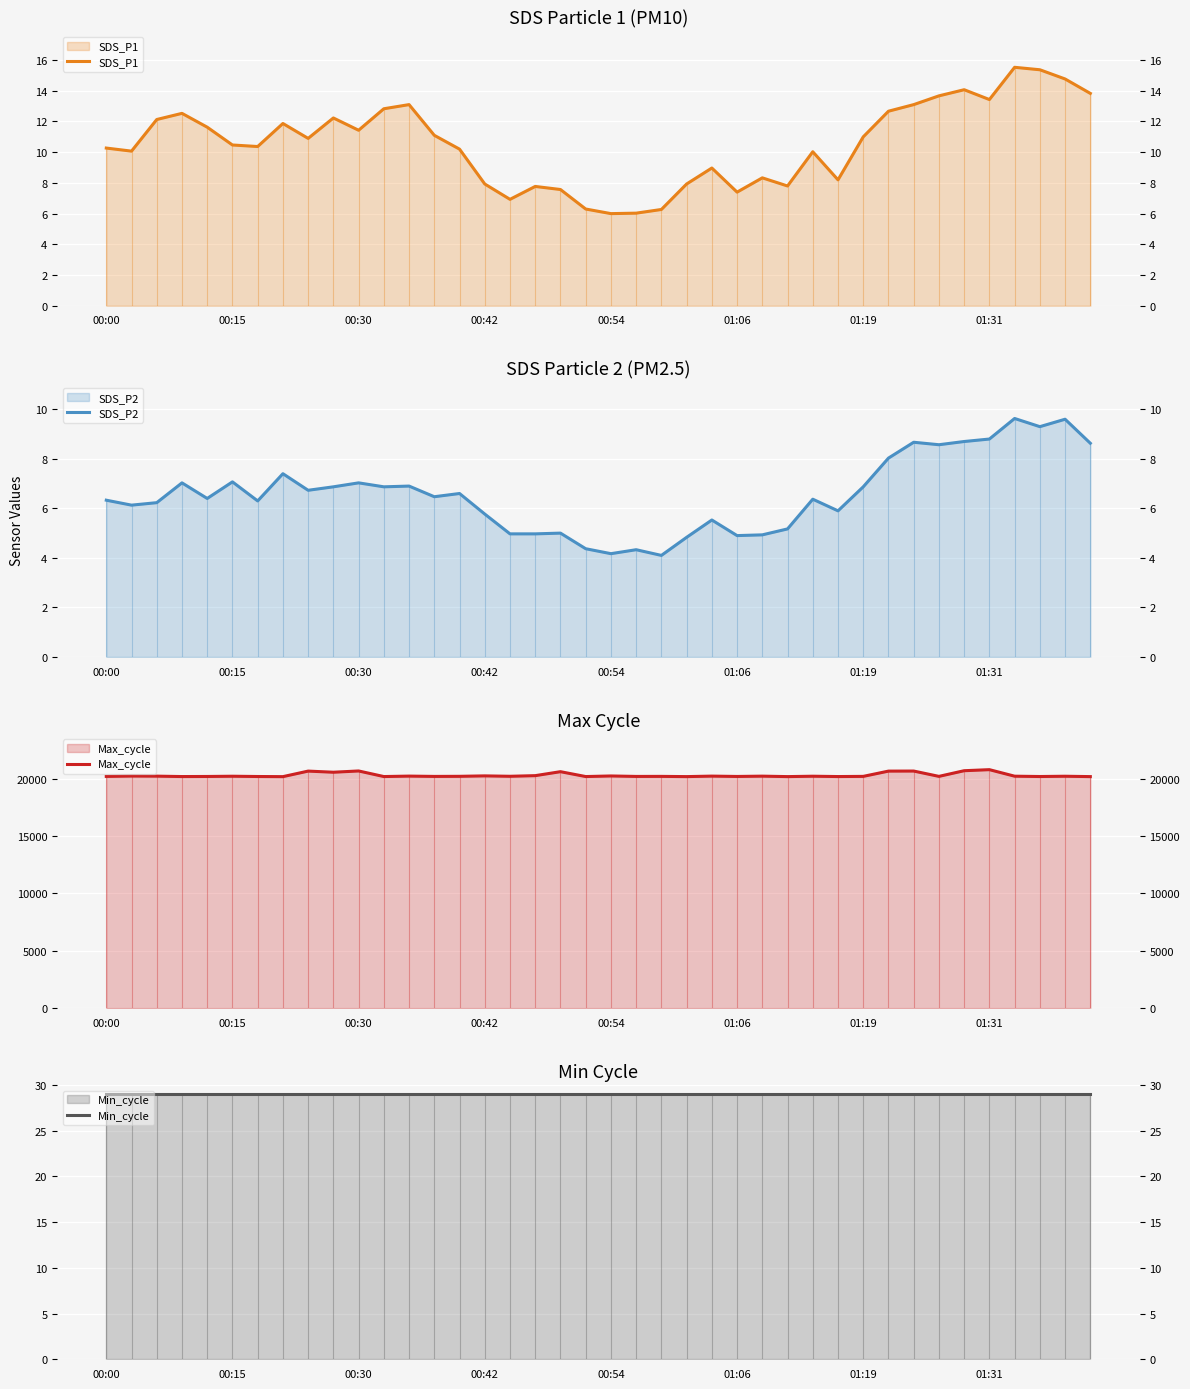

True or false: Min_cycle and SDS_P2 intersect in this chart.

False